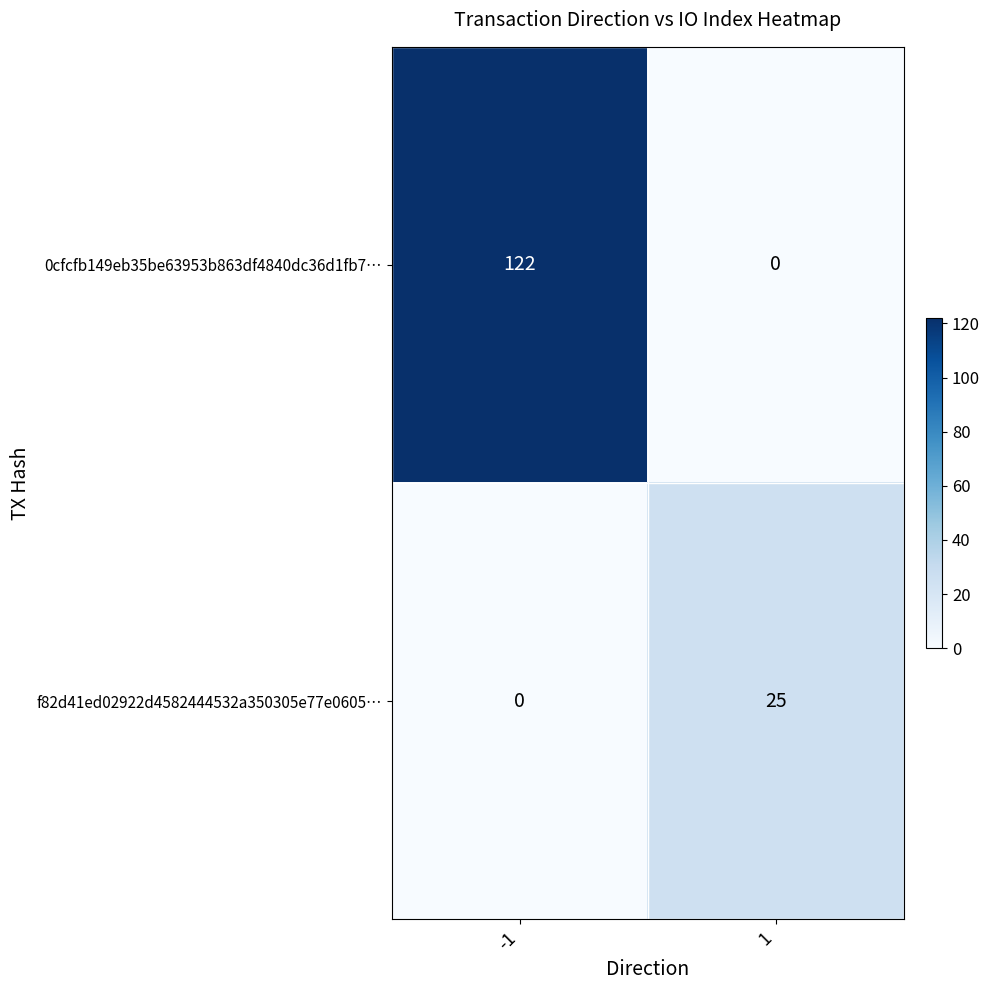

Rank the series by their maximum value, from highest to lowest.

0cfcfb149eb35be63953b863df4840dc36d1fb7…, f82d41ed02922d4582444532a350305e77e0605…